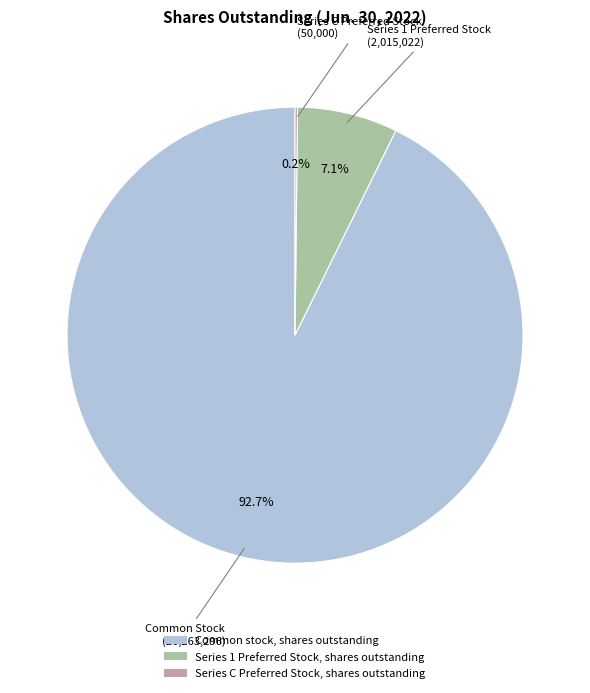

What is the largest slice in the pie chart?

Common stock, shares outstanding